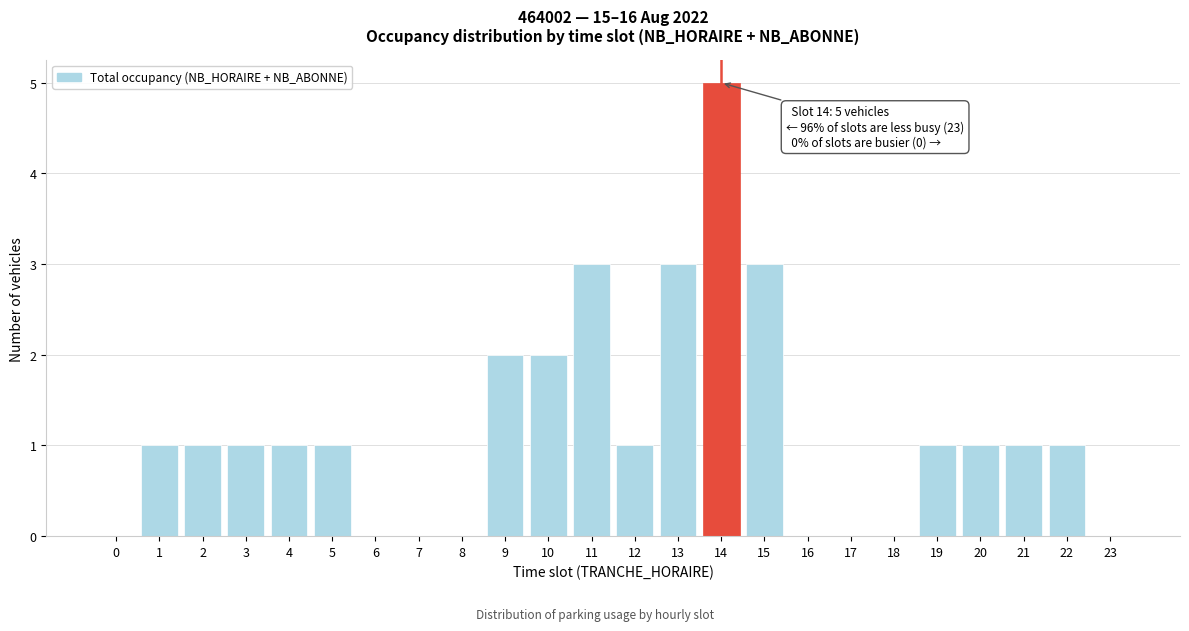

Reading left to right, extract all data points from this chart.

0=0	1=1	2=1	3=1	4=1	5=1	6=0	7=0	8=0	9=2	10=2	11=3	12=1	13=3	14=5	15=3	16=0	17=0	18=0	19=1	20=1	21=1	22=1	23=0